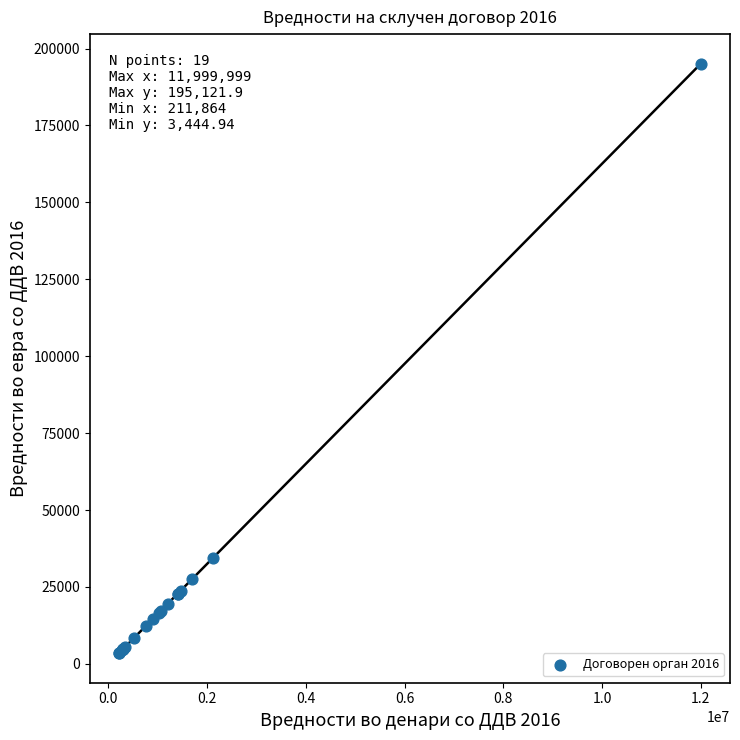

What Y value in the scatter plot is closest to 99283?

34449.5